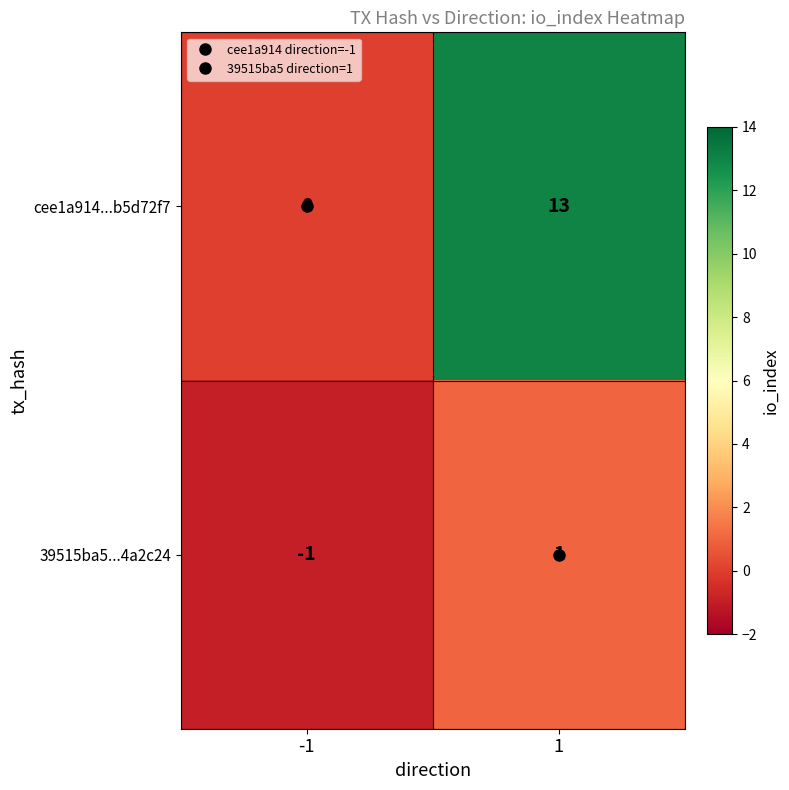

Is it true that 39515ba5...4a2c24 equals 0 at -1?

False